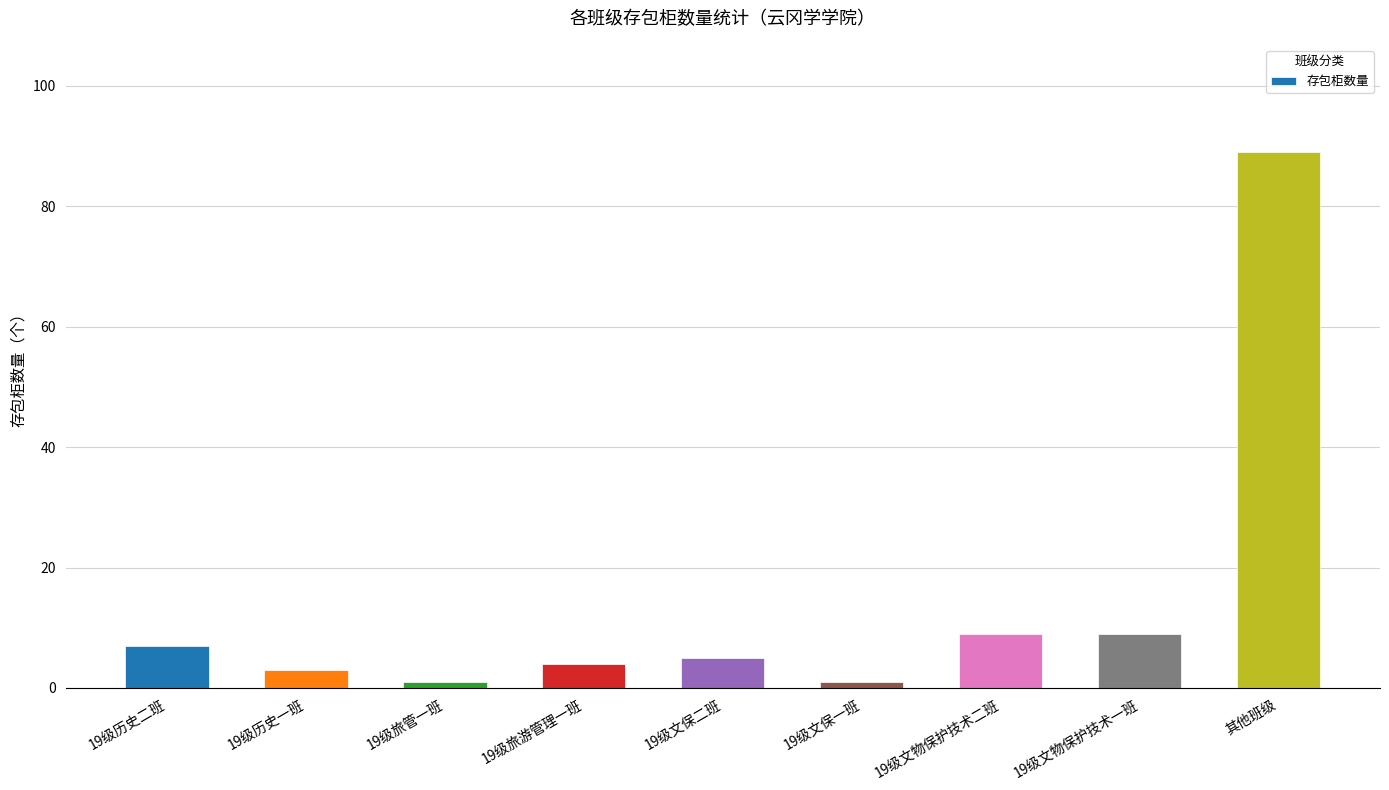

At which category does the chart reach its peak across all series?

其他班级